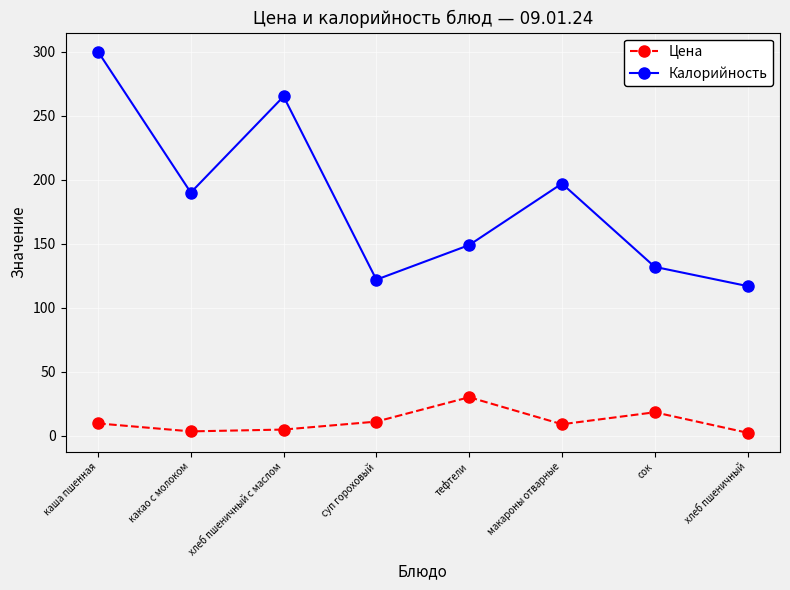

True or false: Цена and Калорийность intersect in this chart.

False